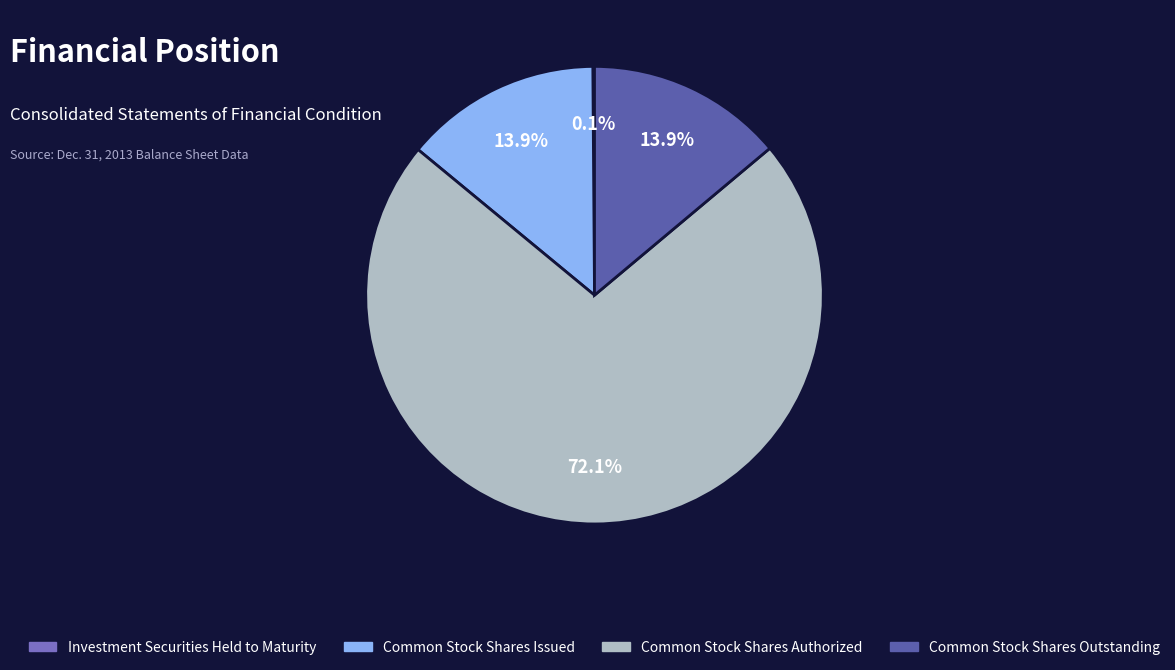

To the nearest percent, what percentage of the pie is Common Stock Shares Issued?

14%